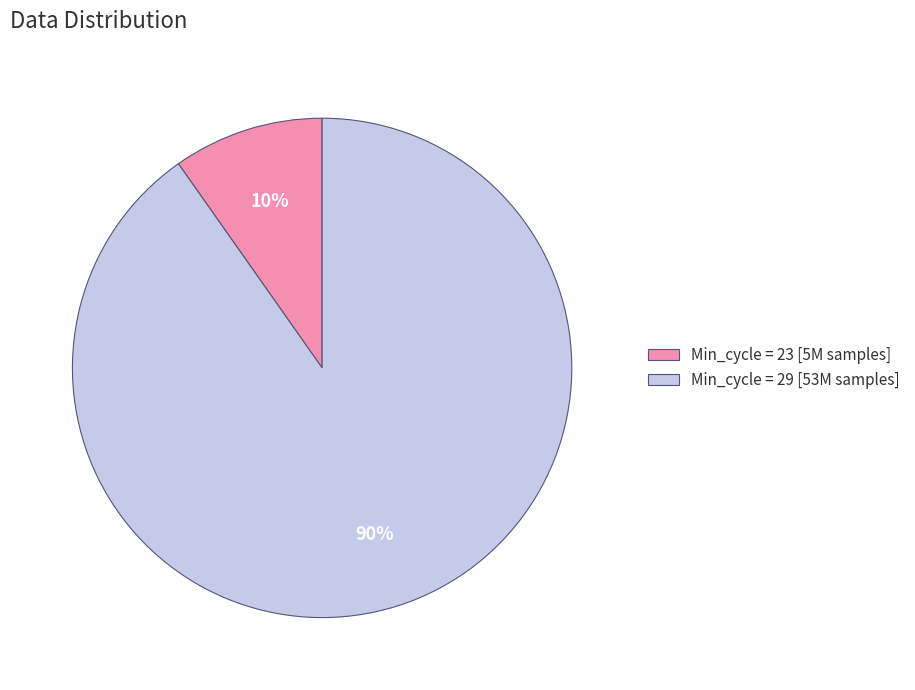

Which category has the smallest portion of the pie?

Min_cycle = 23 [5M samples]